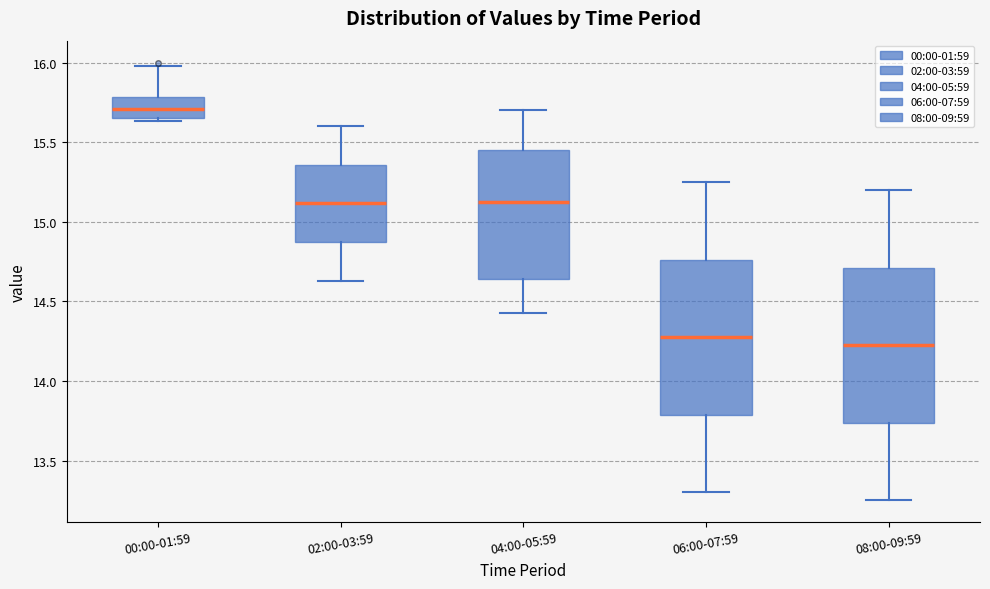

Reading left to right, transcribe this box plot: for each box, give where its median line is, the range the box spans, and where its two whiskers end, as read against the y-axis. The values are not printed on the chart, so give them approximately, as read against the axis.

00:00-01:59: median 15.70, box 15.65 to 15.80, whiskers 15.65 (just below the box's lower edge) to 16.00
02:00-03:59: median 15.10, box 14.85 to 15.35, whiskers 14.65 to 15.60
04:00-05:59: median 15.15, box 14.65 to 15.45, whiskers 14.45 to 15.70
06:00-07:59: median 14.30, box 13.80 to 14.75, whiskers 13.30 to 15.25
08:00-09:59: median 14.25, box 13.75 to 14.70, whiskers 13.25 to 15.20